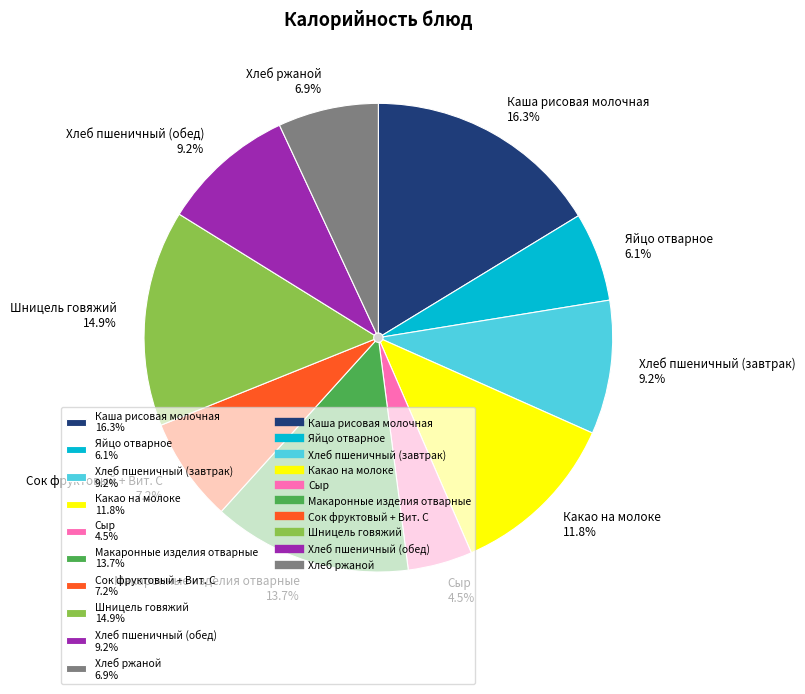

Count the number of slices in the pie.

10